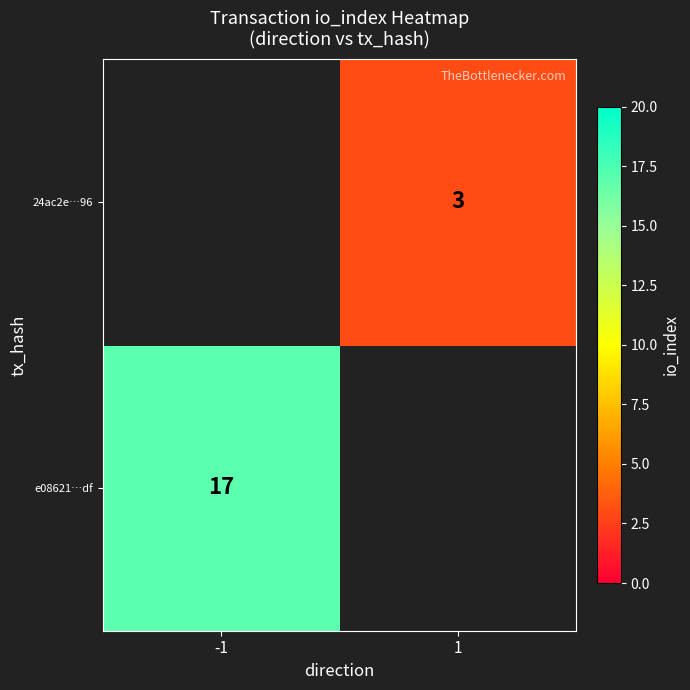

The e08621…df series shows 17 at -1. True or false?

True